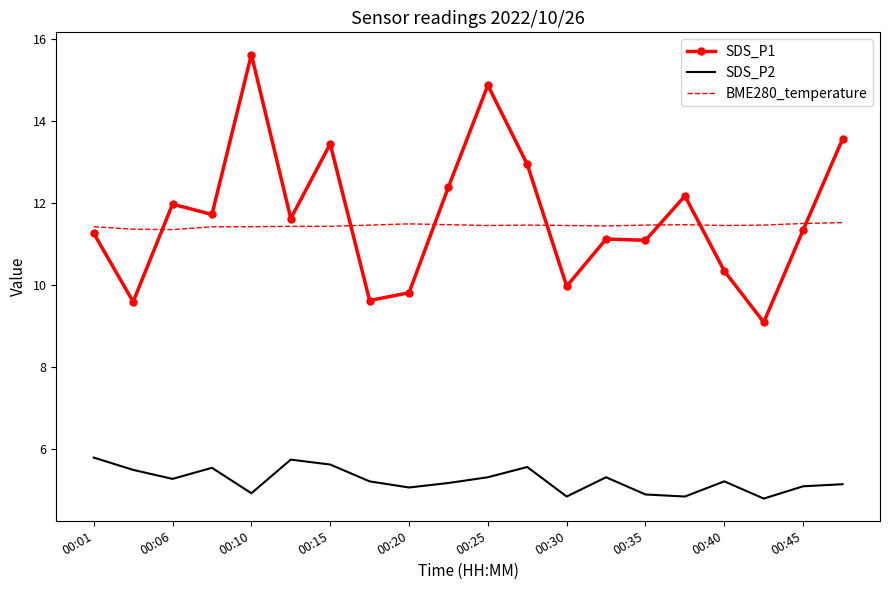

List the series in order of their peak value, lowest first.

SDS_P2, BME280_temperature, SDS_P1